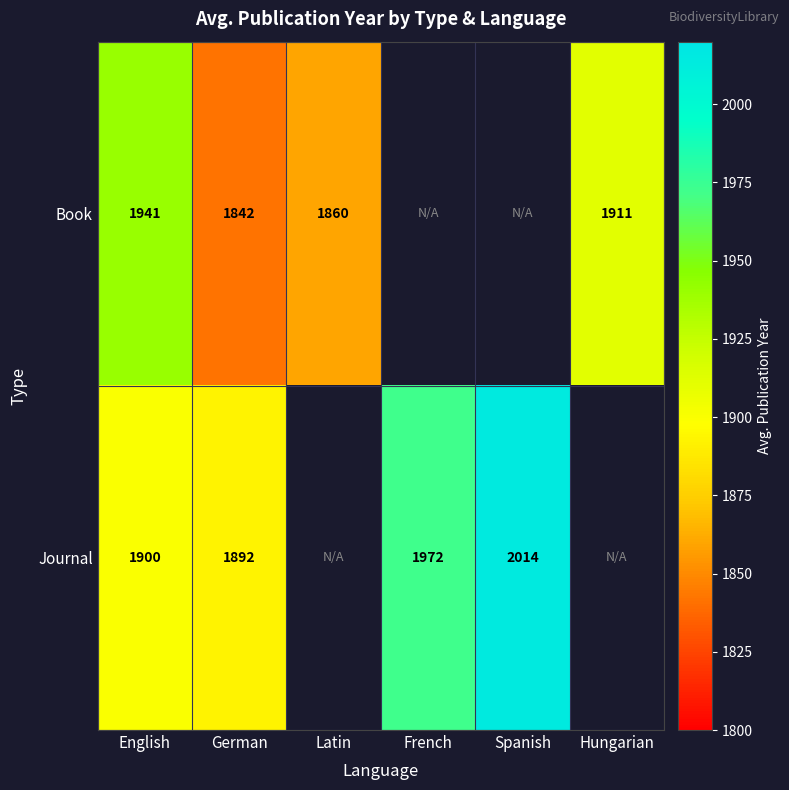

True or false: Book has a value of 1860.0 at Latin.

True